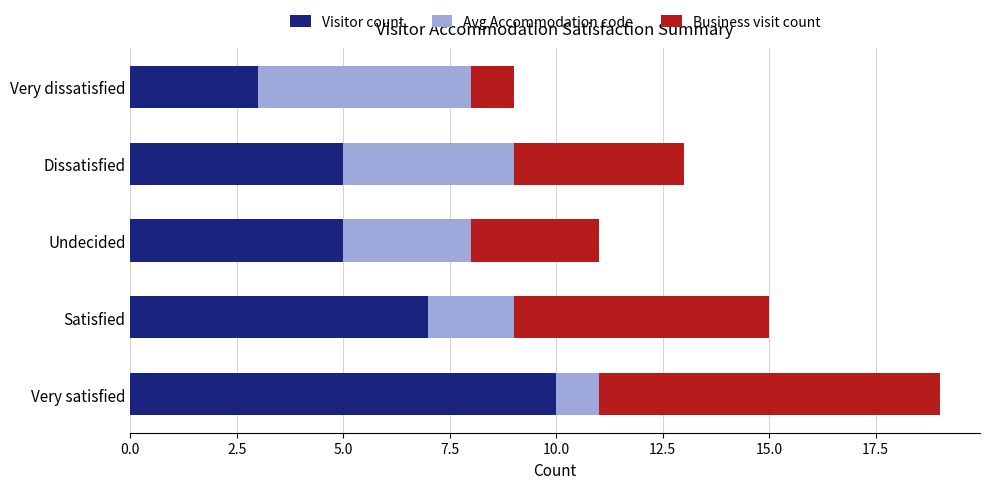

At which label does Visitor count reach its minimum?

Very dissatisfied